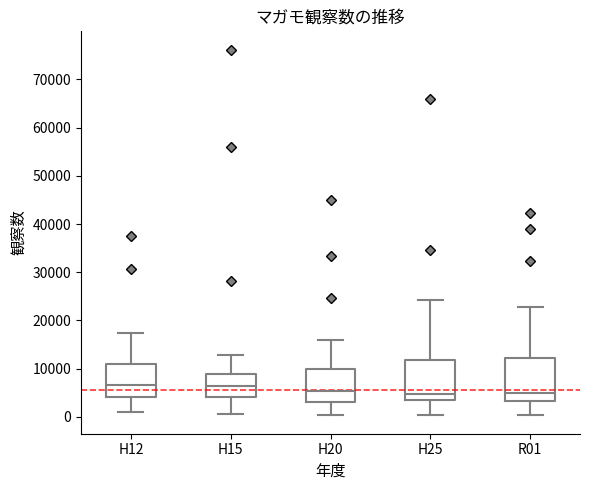

Reading left to right, transcribe this box plot: for each box, give where its median line is, the range the box spans, and where its two whiskers end, as read against the y-axis. The values are not printed on the chart, so give them approximately, as read against the axis.

H12: median 7000, box 4000 to 11000, whiskers 1000 to 17000
H15: median 6000, box 4000 to 9000, whiskers 1000 to 13000
H20: median 5000, box 3000 to 10000, whiskers 0 to 16000
H25: median 5000, box 3000 to 12000, whiskers 0 to 24000
R01: median 5000, box 3000 to 12000, whiskers 0 to 23000